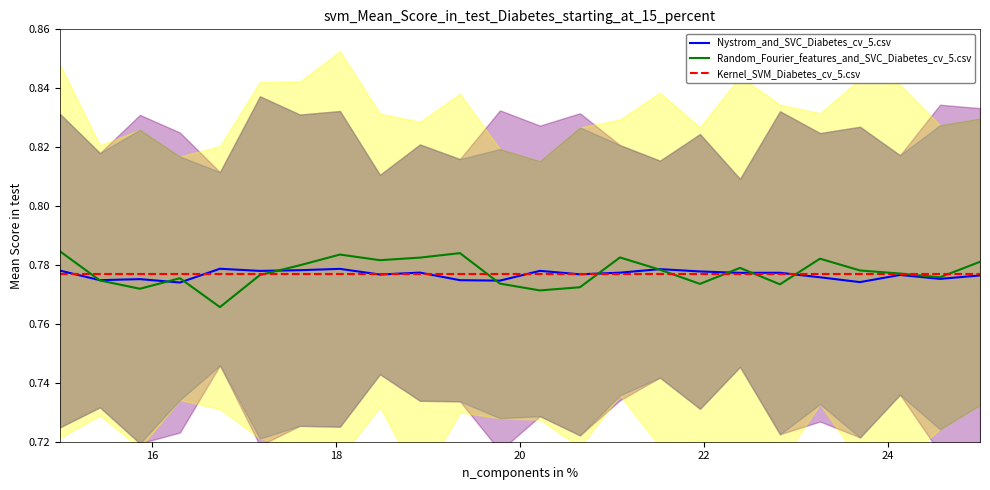

True or false: Kernel_SVM_Diabetes_cv_5.csv has more than 2 interior local peaks.

False